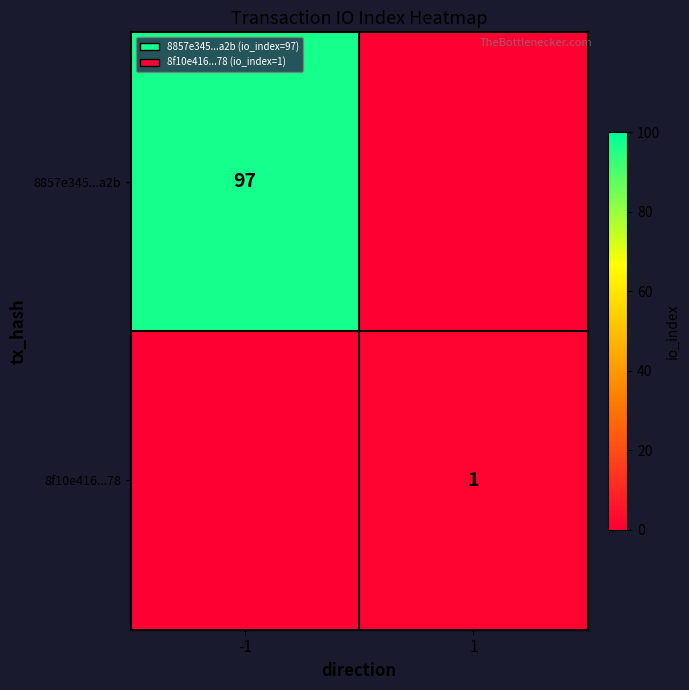

The value of 8f10e416...78 at 1 is 2. True or false?

False